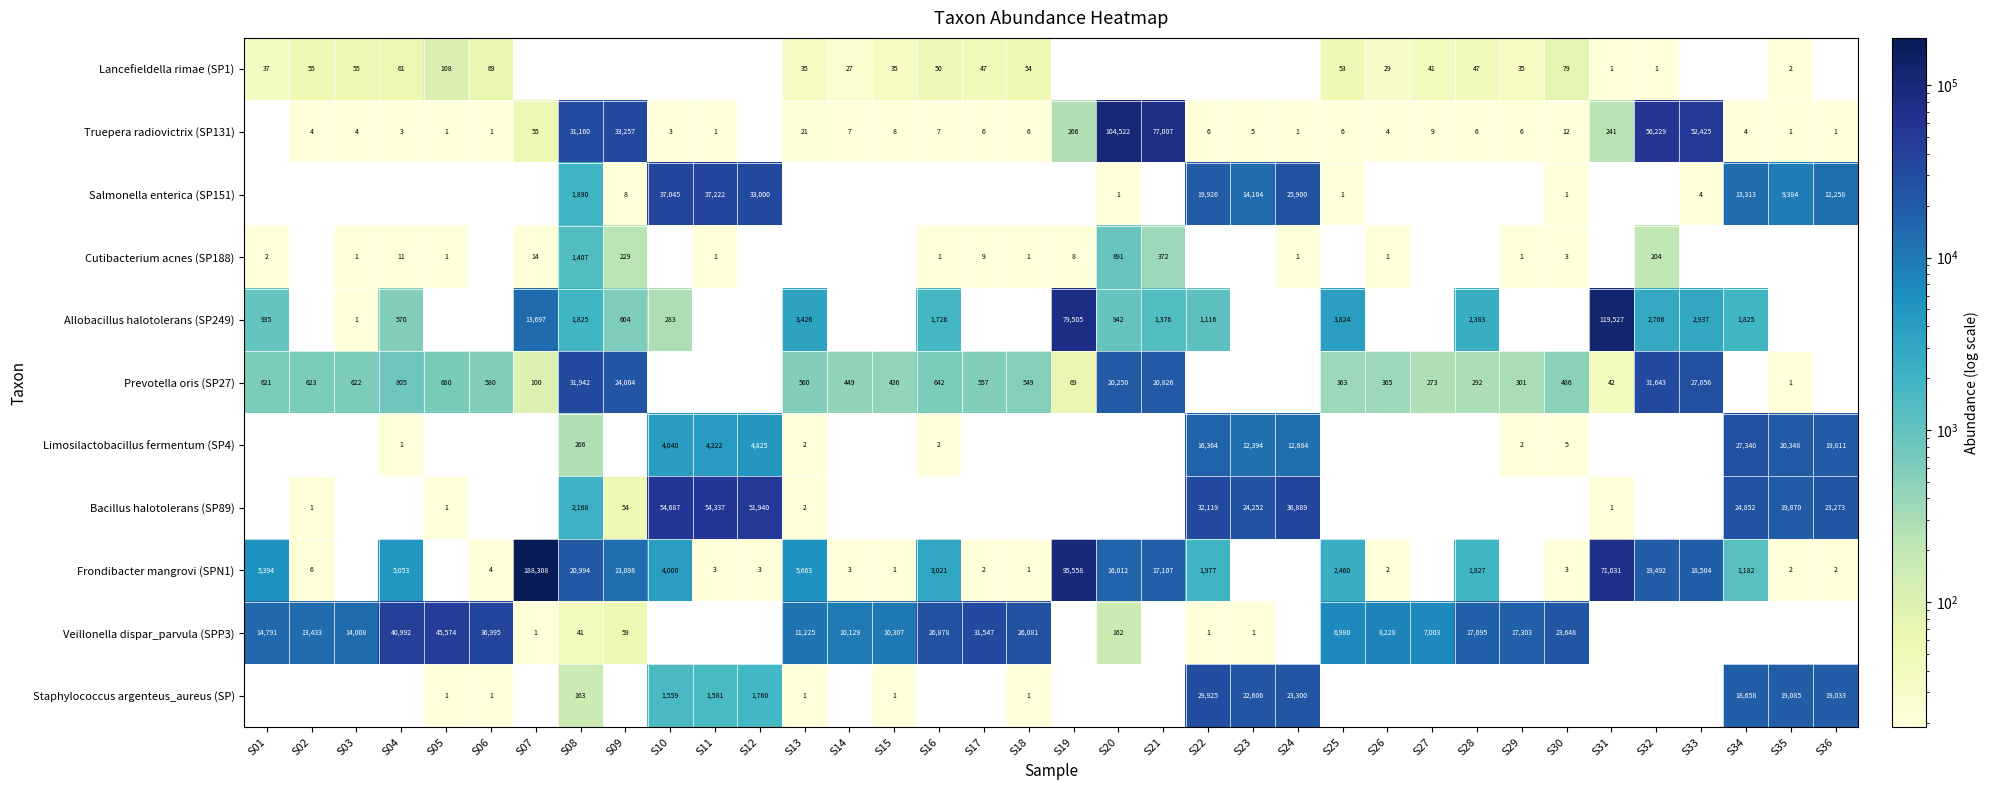

What is the sum of the Truepera radiovictrix (SP131) values at S23 and S02?

9